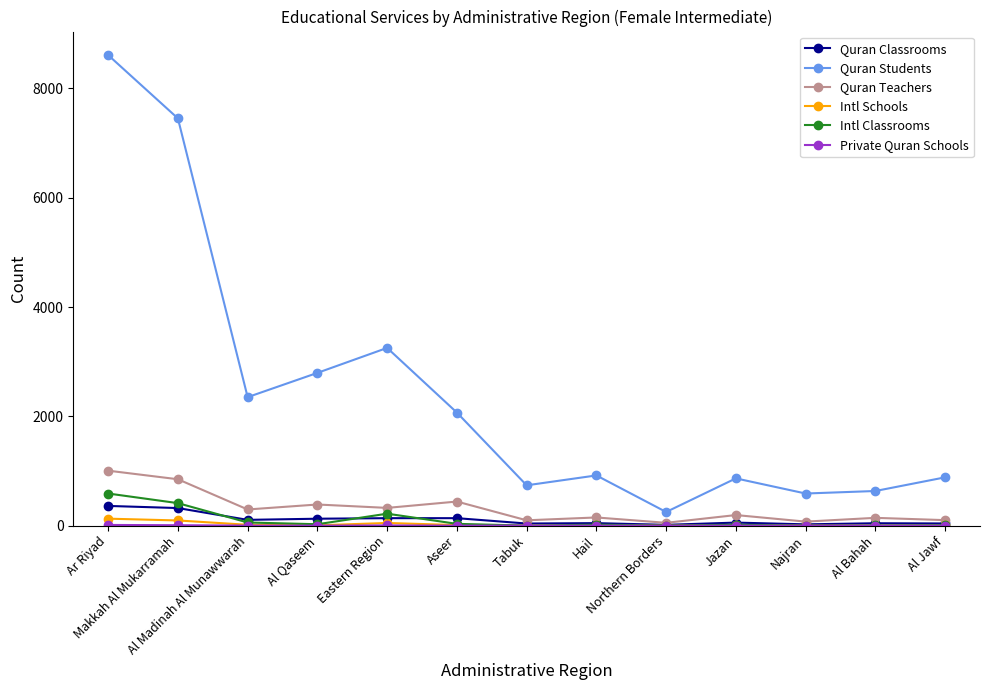

Which category has the highest value in the Quran Students series?

Ar Riyad